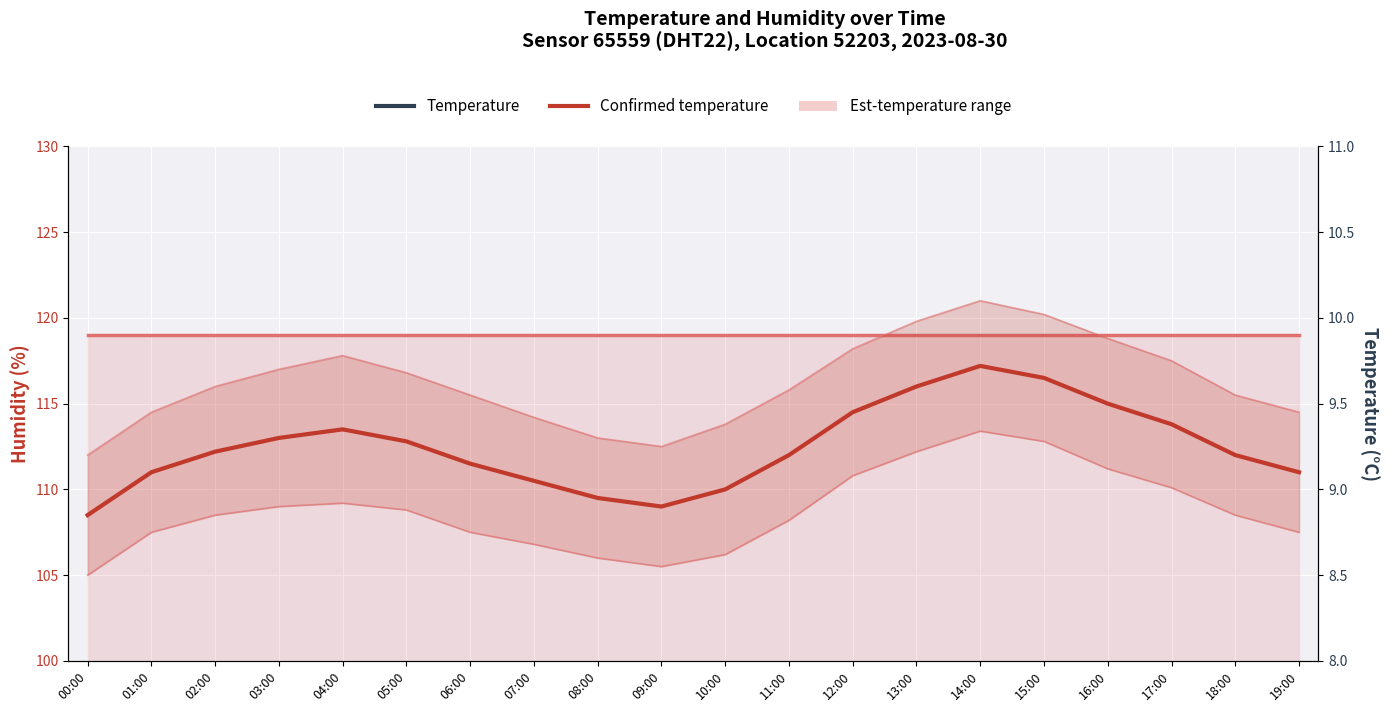

Between 10:00 and 03:00, which is larger?

10:00